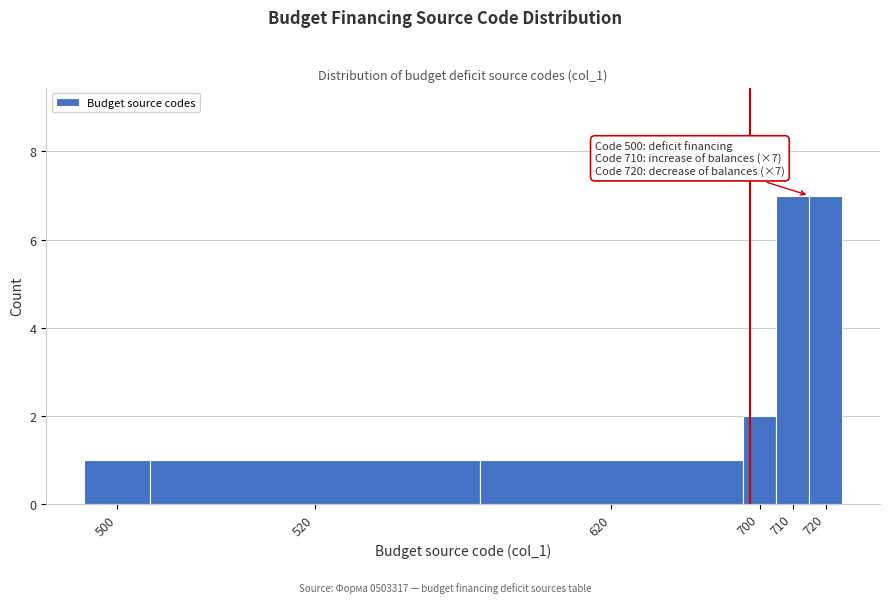

Reading left to right, list all the values displayed in this chart.

500=1	520=1	620=1	700=2	710=7	720=7